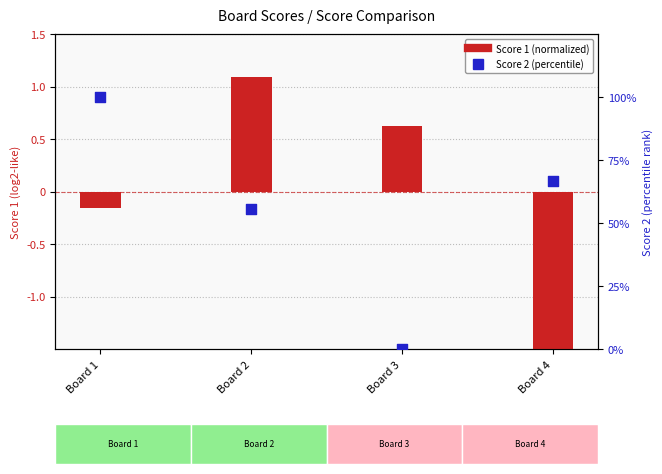

Which series has the largest total across all categories?

Score 2 (percentile)